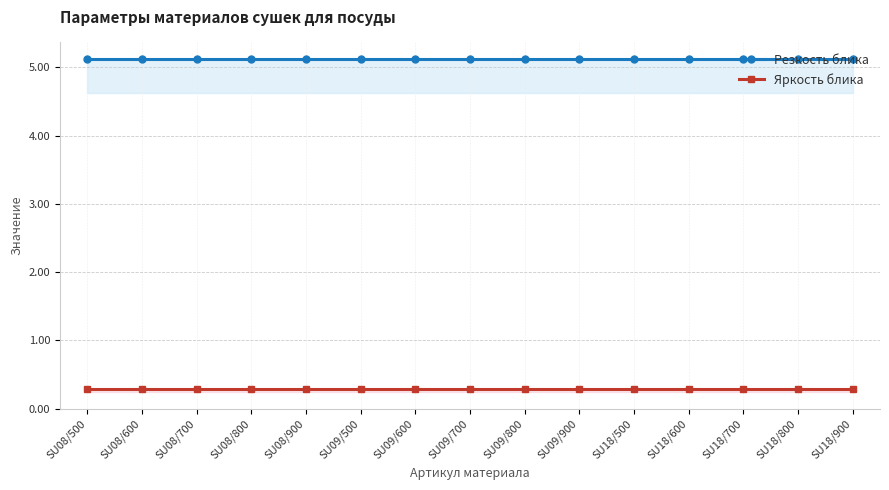

Which label corresponds to the largest value in the chart?

SU08/500